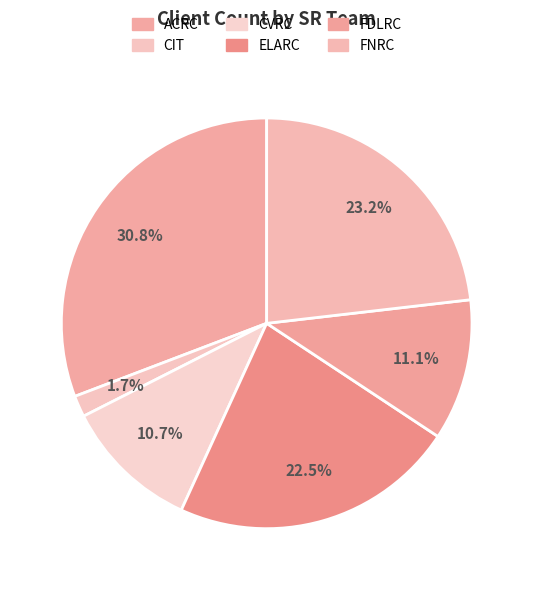

Count the number of slices in the pie.

6